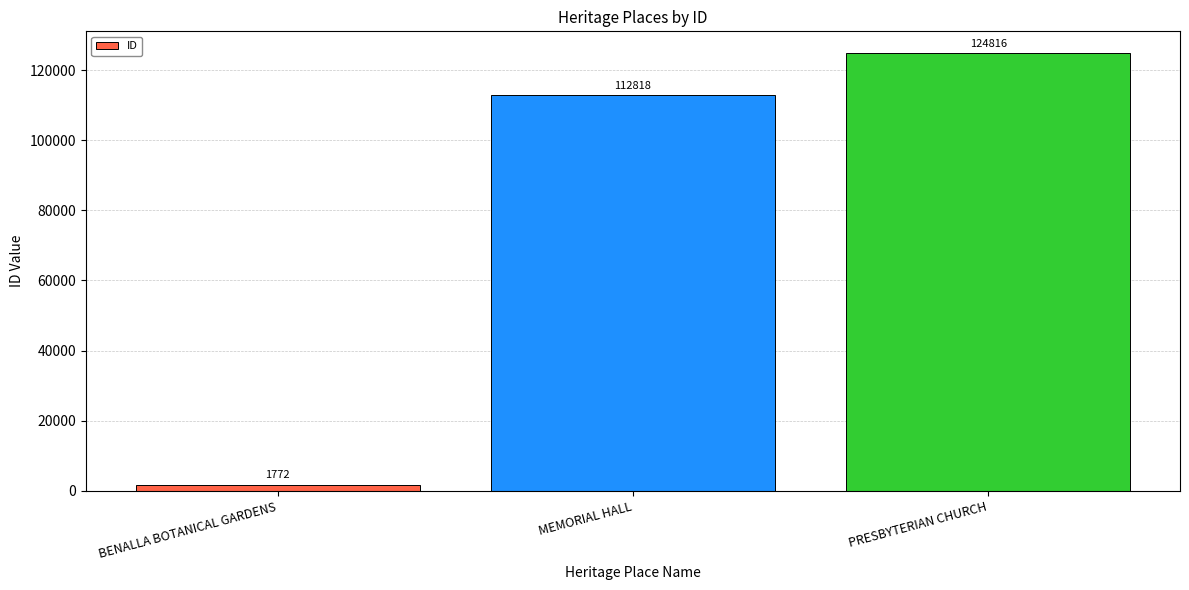

What is the difference between the maximum and minimum values?

123044